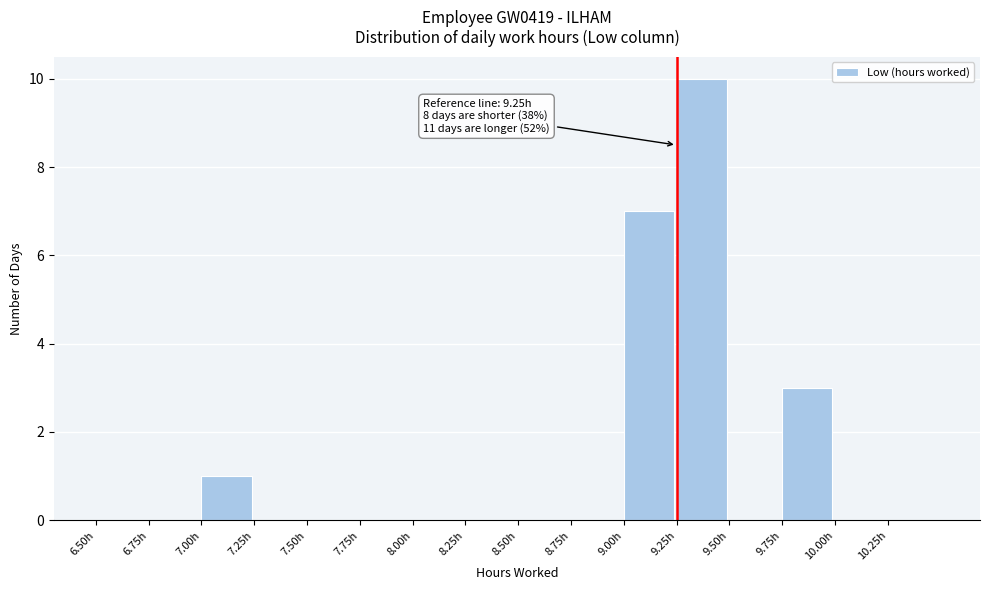

Which range on the x-axis has the tallest bar?

9.25 to 9.50